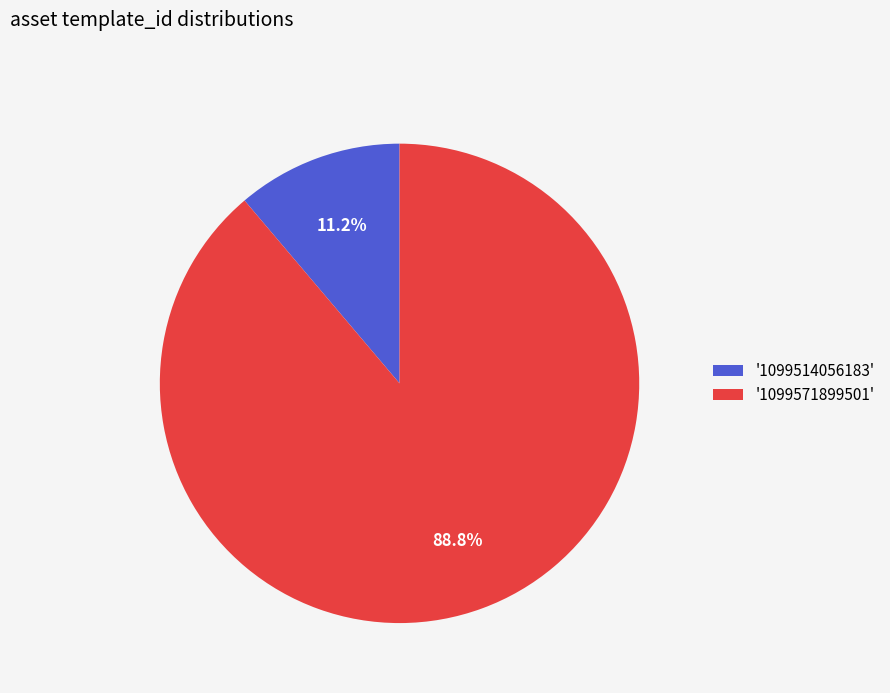

Rank the categories by value from lowest to highest.

'1099514056183', '1099571899501'